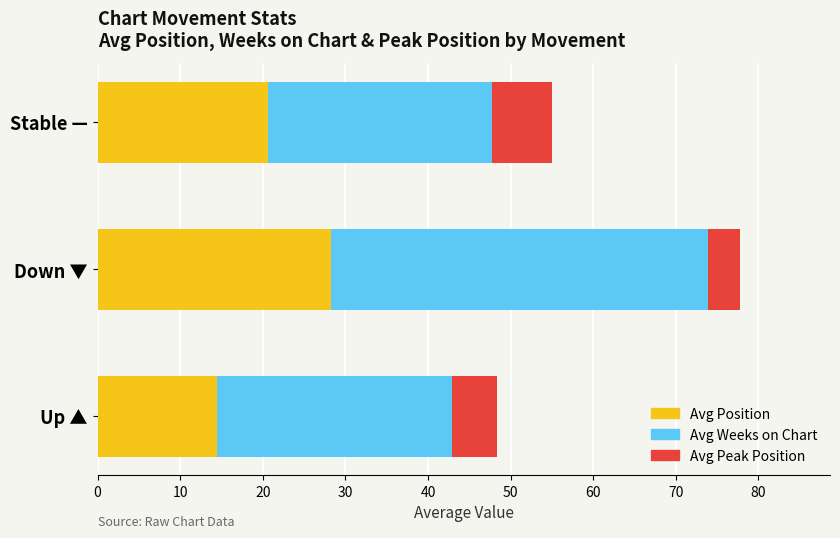

How many distinct data groups are displayed?

3